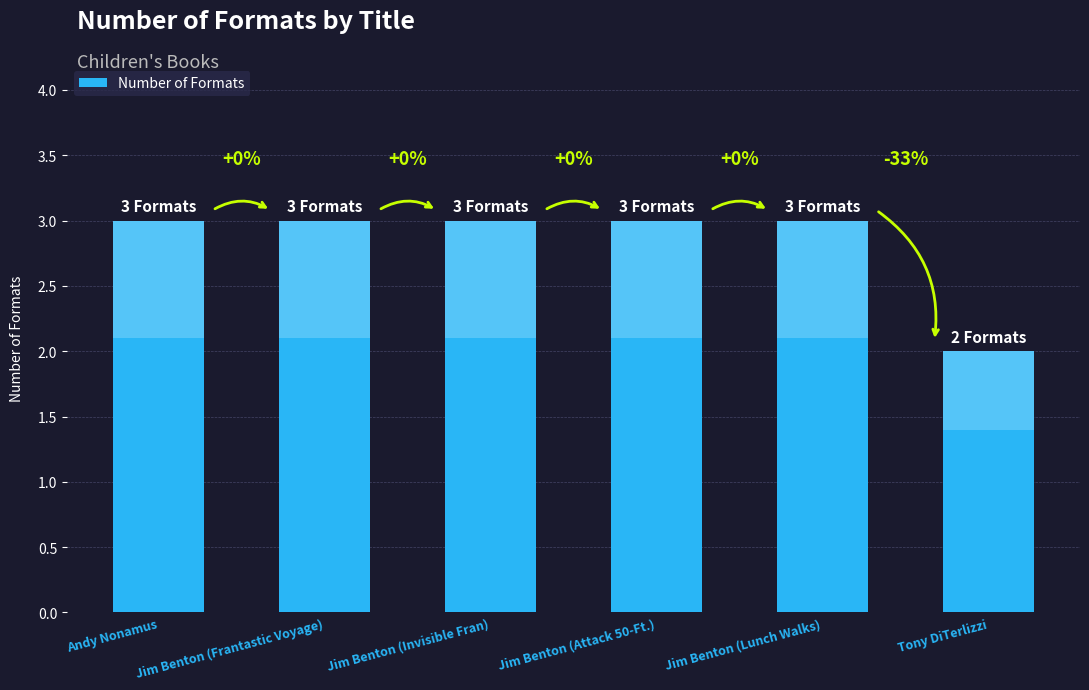

Which category has the highest value across all series?

Andy Nonamus